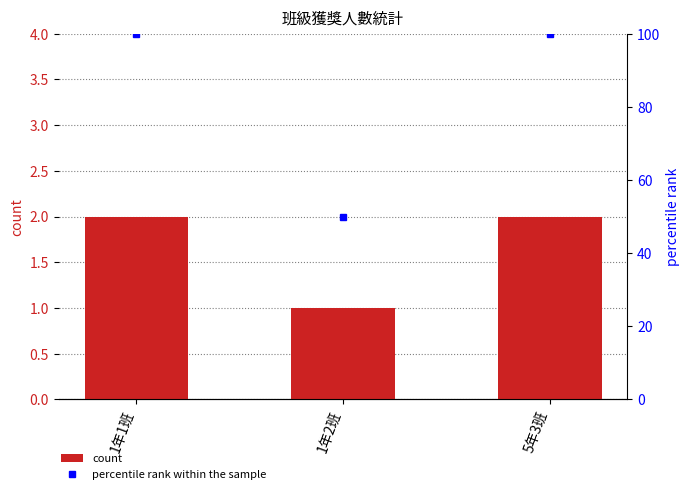

What is the approximate value of percentile rank within the sample at 5年3班?

100